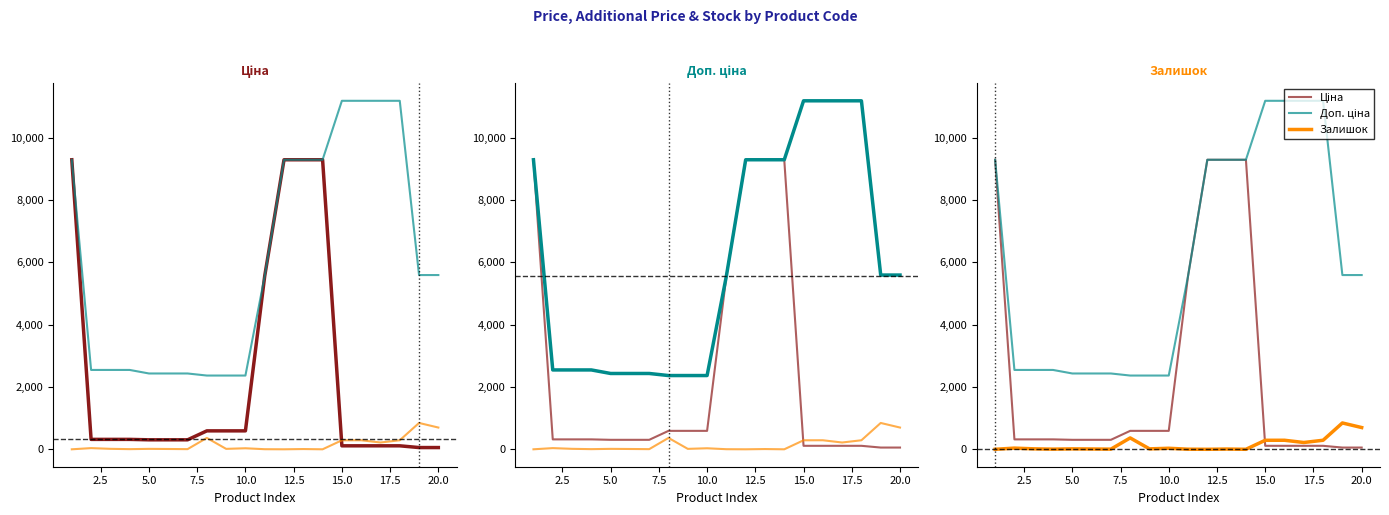

How many interior local valleys does the Залишок series have?

6